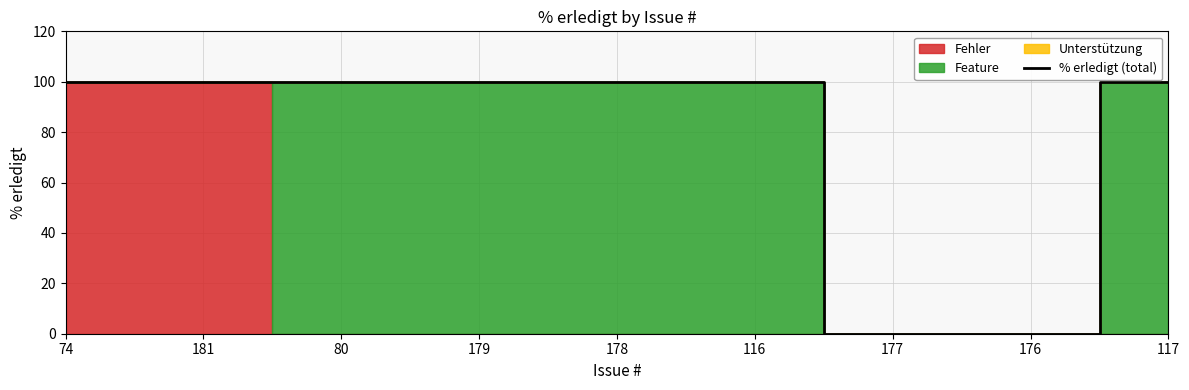

At which label is the value closest to 50?

74